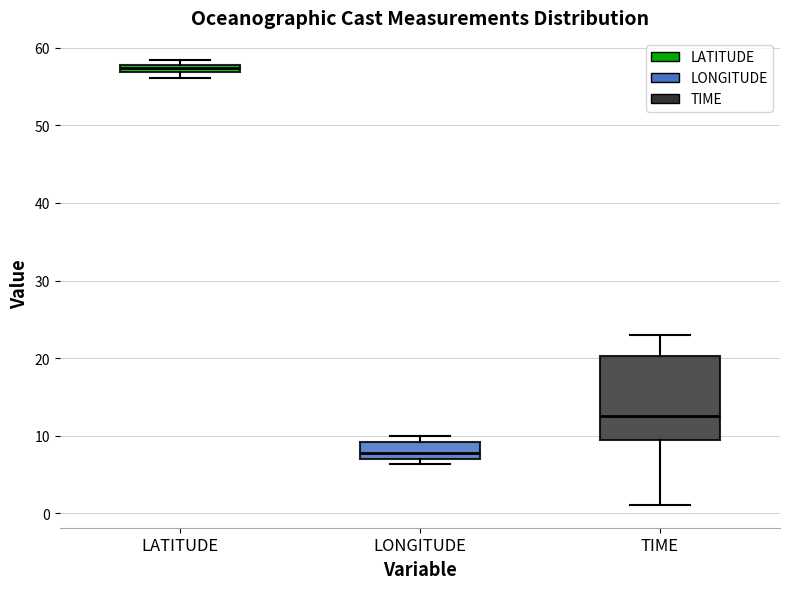

Comparing the boxes themselves (not the whiskers), which one is the tallest?

TIME